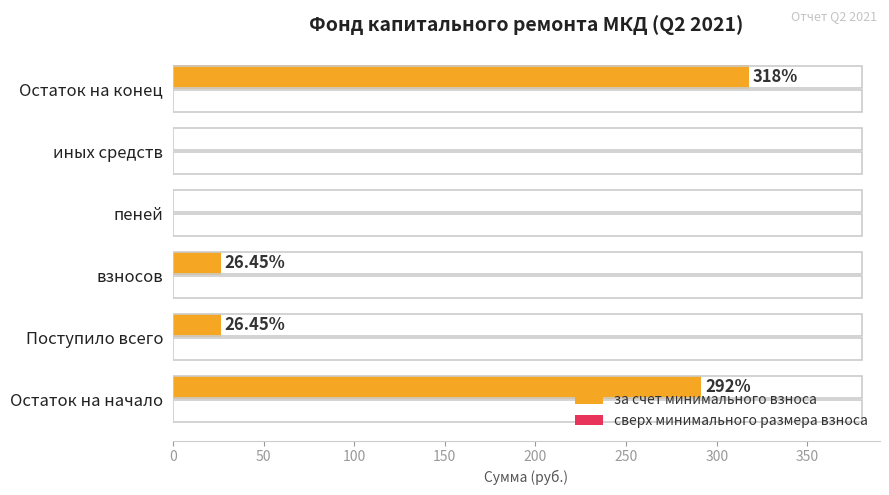

Which has a higher value, пеней or взносов?

взносов